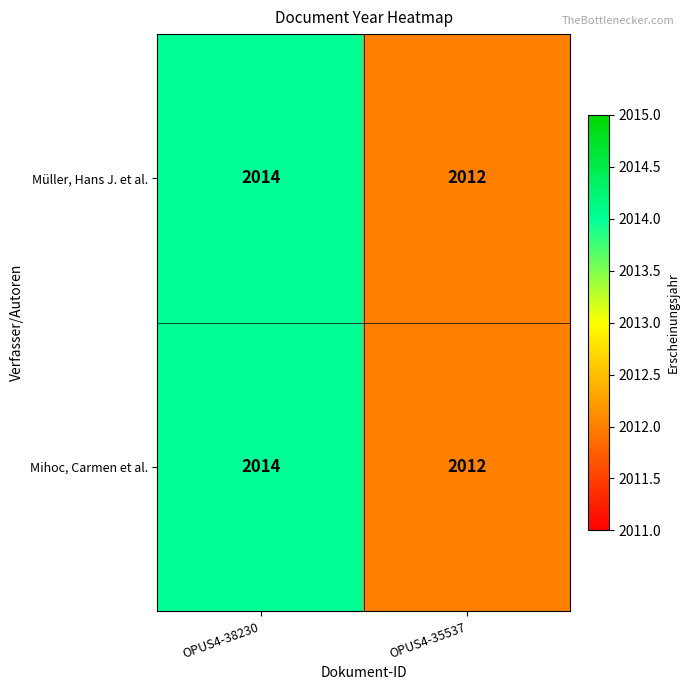

True or false: Müller, Hans J. et al. has a value of 460 at OPUS4-35537.

False